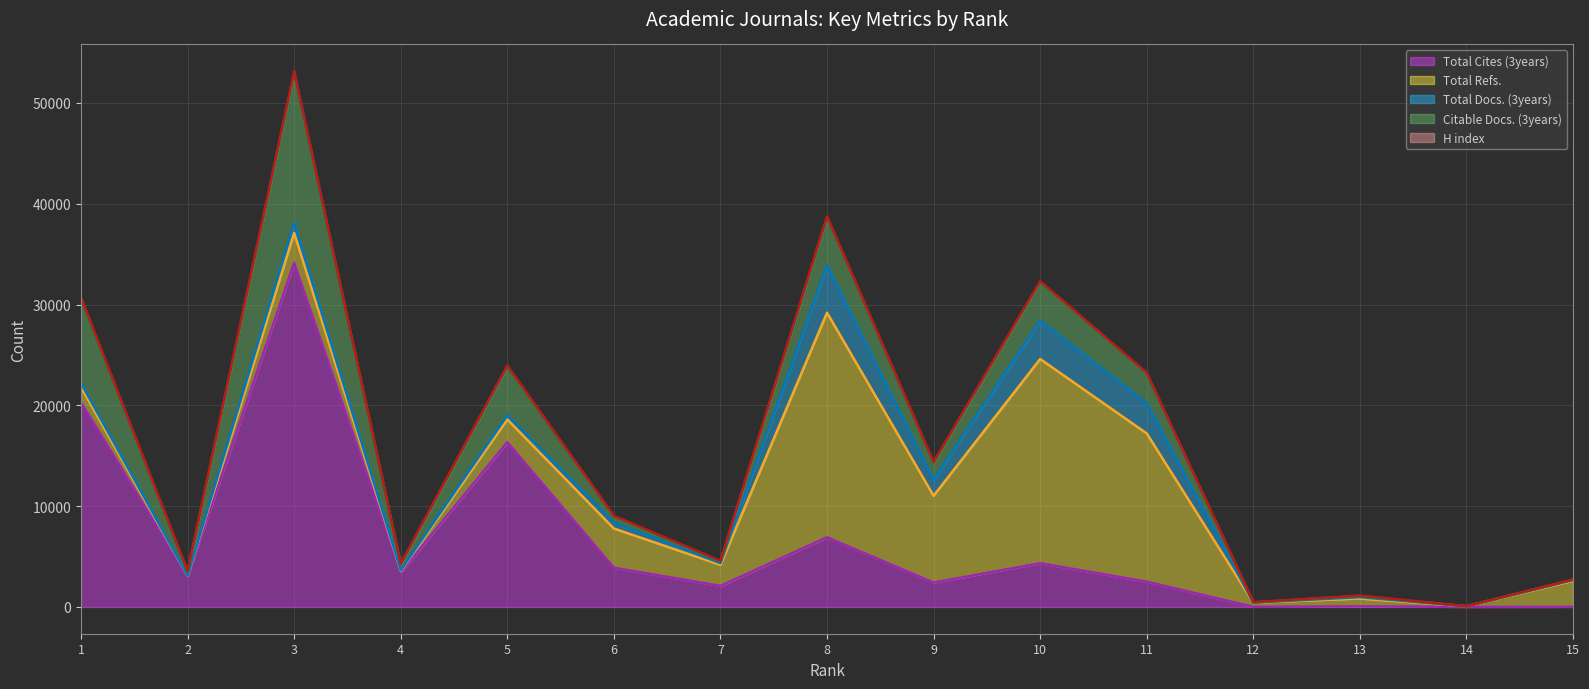

What is the sum of all Total Docs. (3years) (line) values?

198049